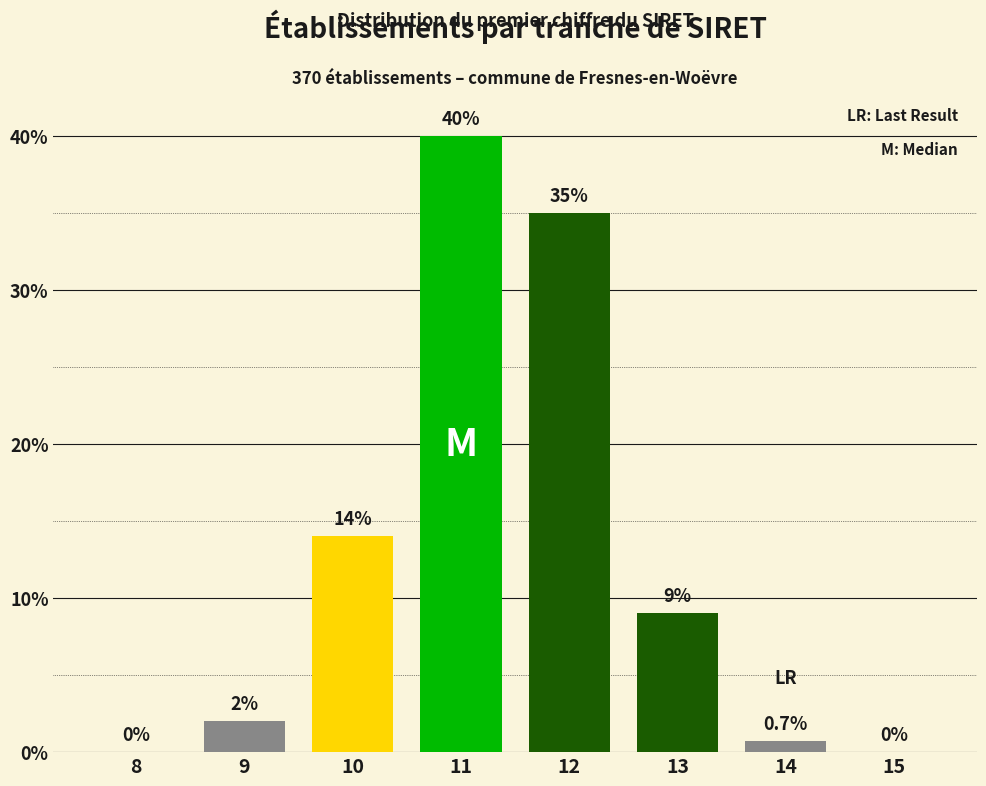

Reading right to left, list all the values displayed in this chart.

15=0.0	14=0.7	13=9.0	12=35.0	11=40.0	10=14.0	9=2.0	8=0.0